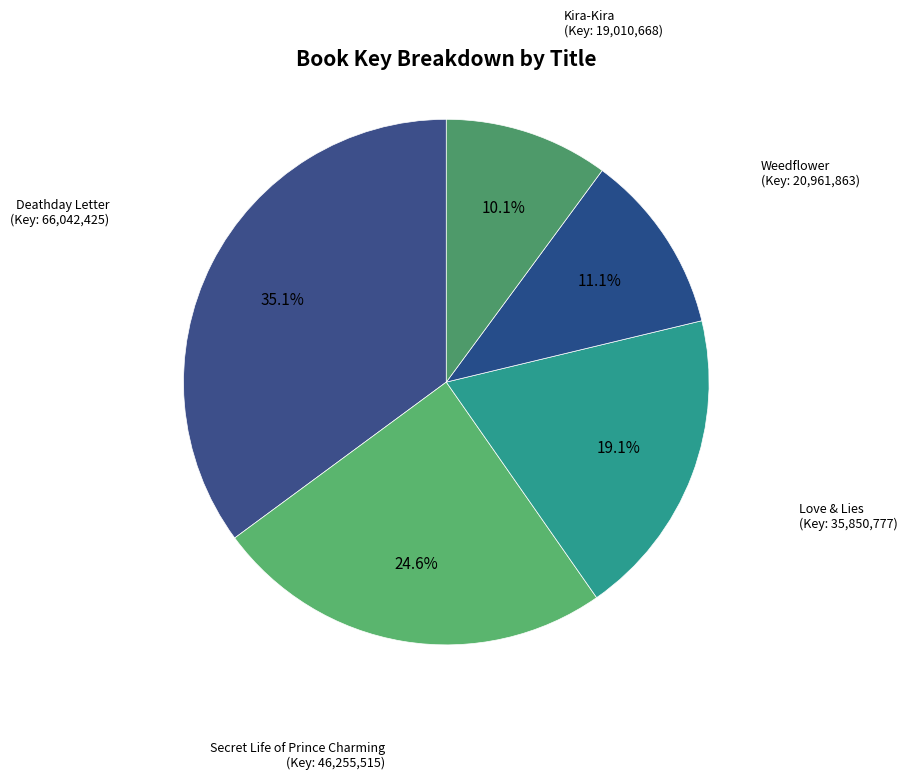

To the nearest percent, what is the average slice percentage?

20%